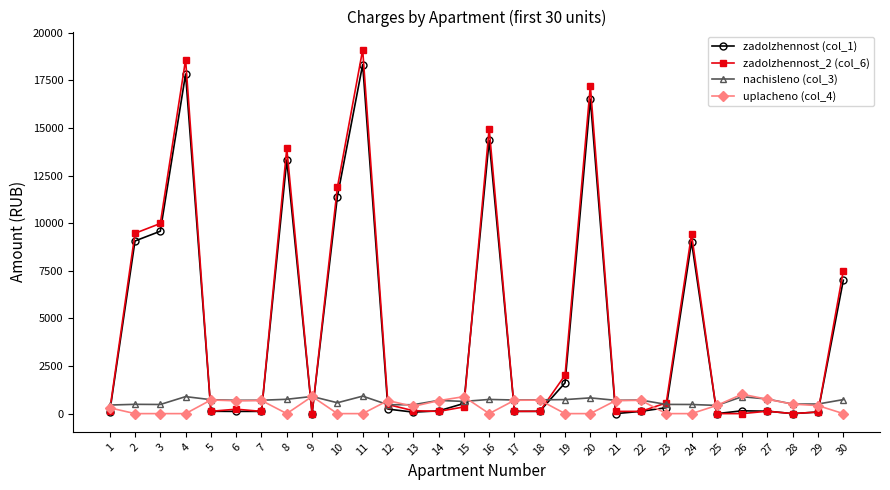

The value of zadolzhennost_2 (col_6) at 24 is 9418.9. True or false?

True